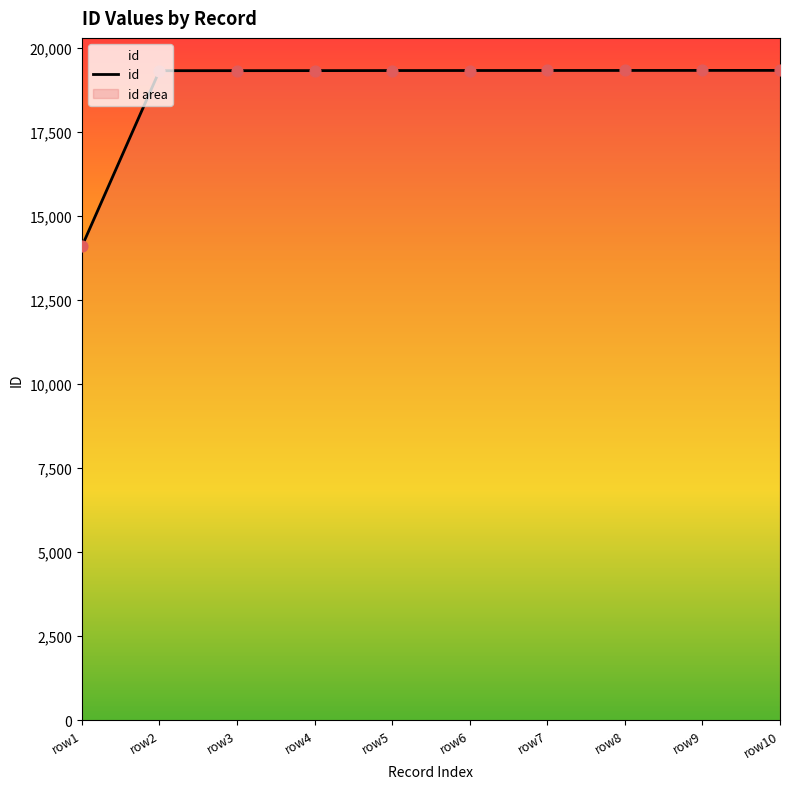

Which has a higher value, row7 or row8?

row8